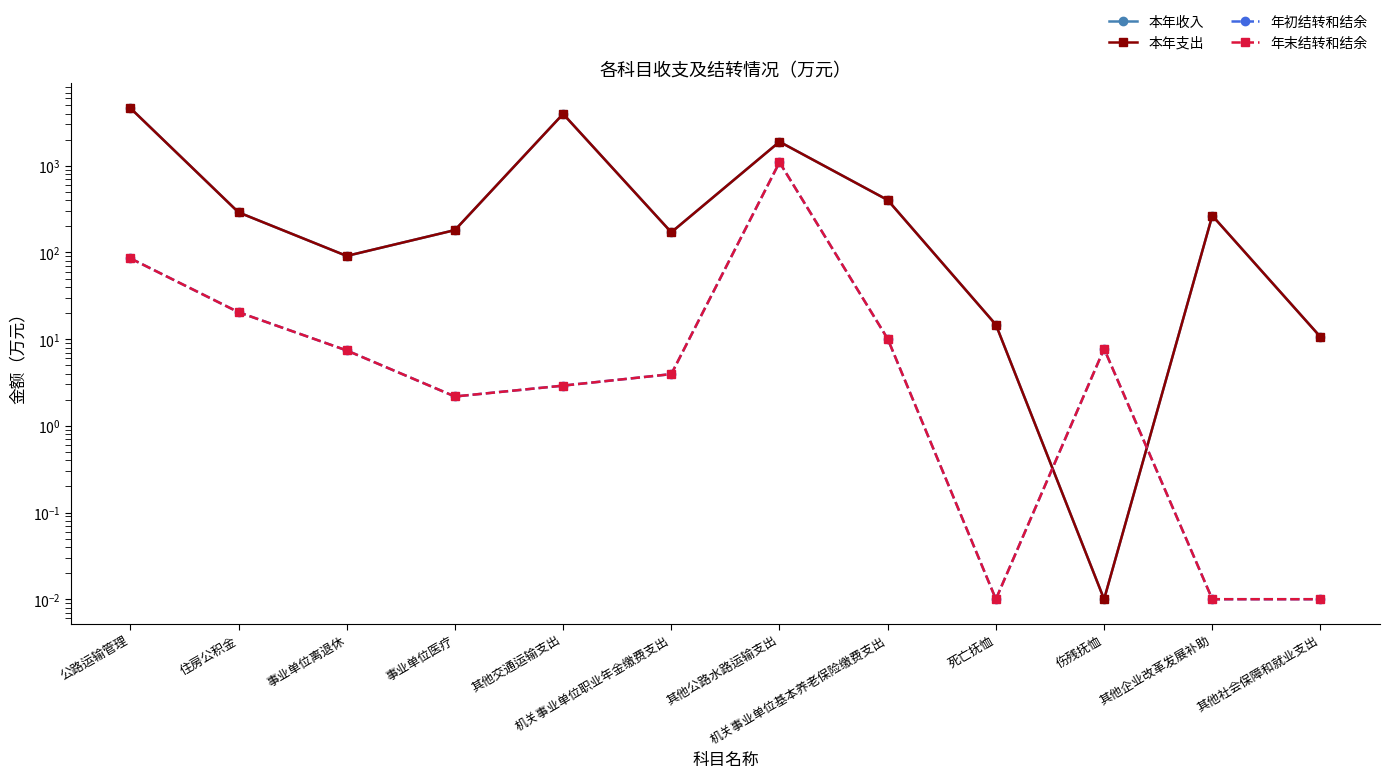

What is the average value of the 本年支出 series?

993.7